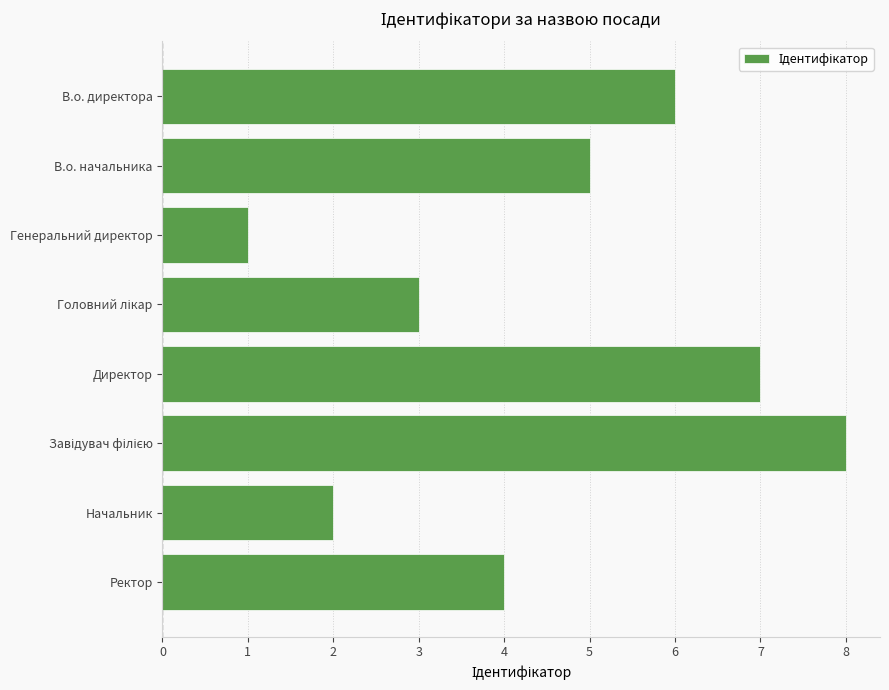

What is the label of the 6th bar from the bottom?

Генеральний директор